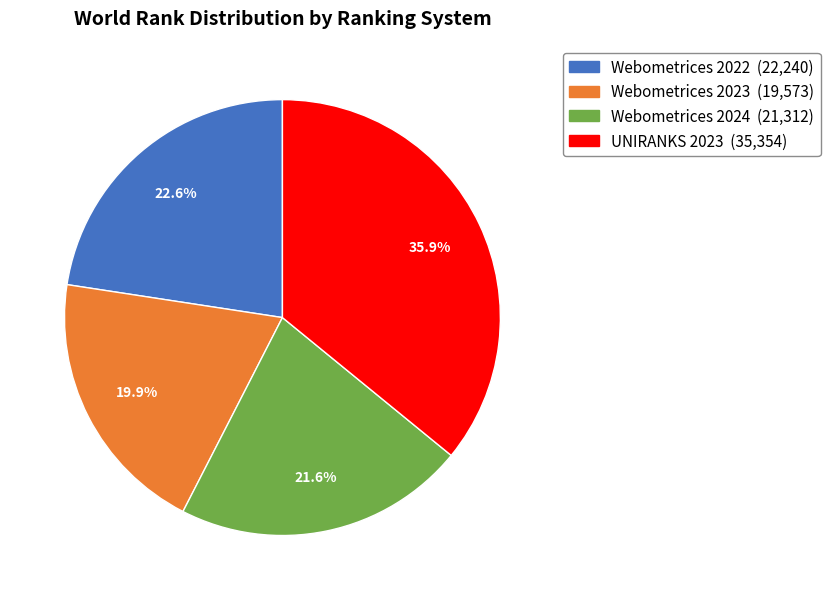

True or false: Webometrices 2023 accounts for 20% of the total.

True